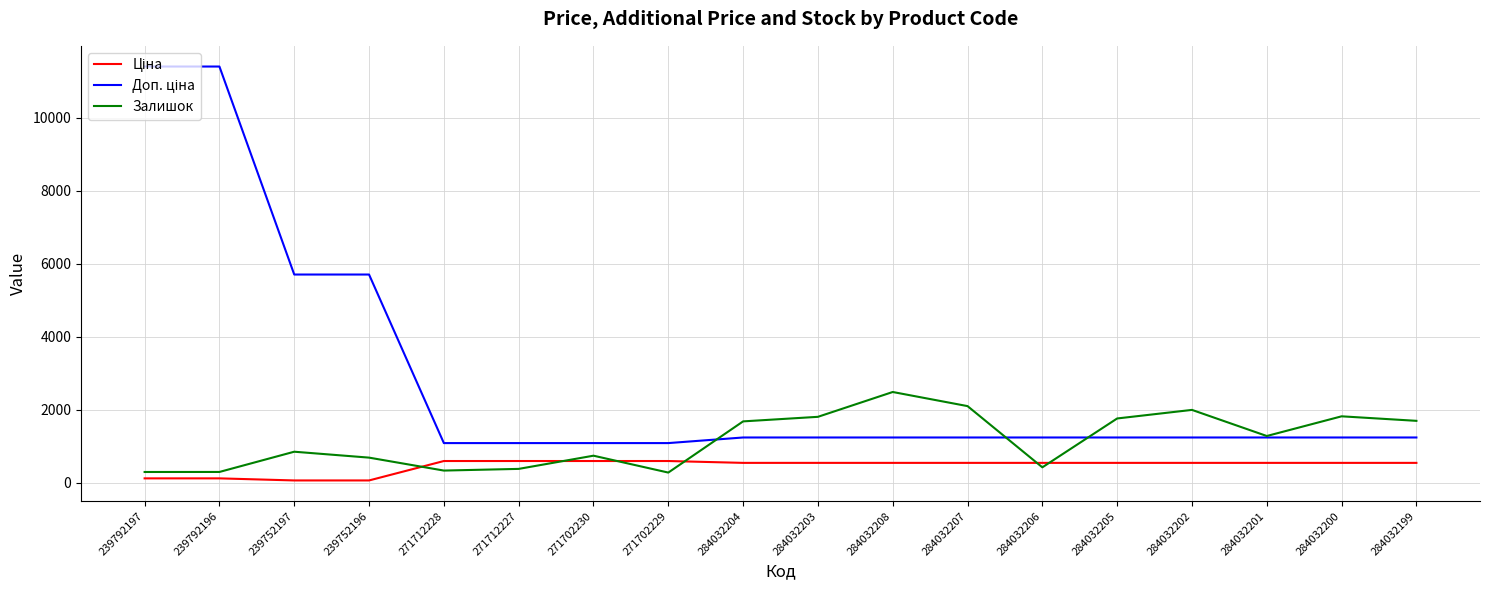

Count the number of data series in this chart.

3